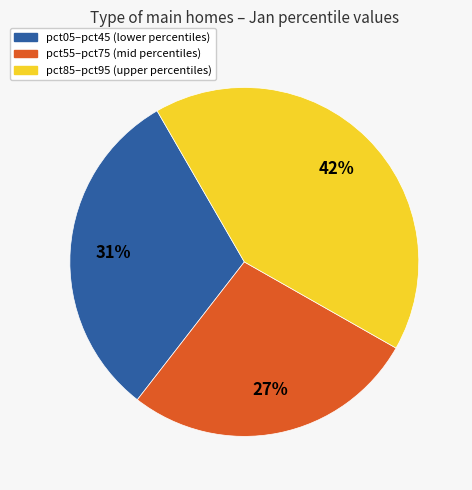

To the nearest percent, what is the average slice percentage?

33%